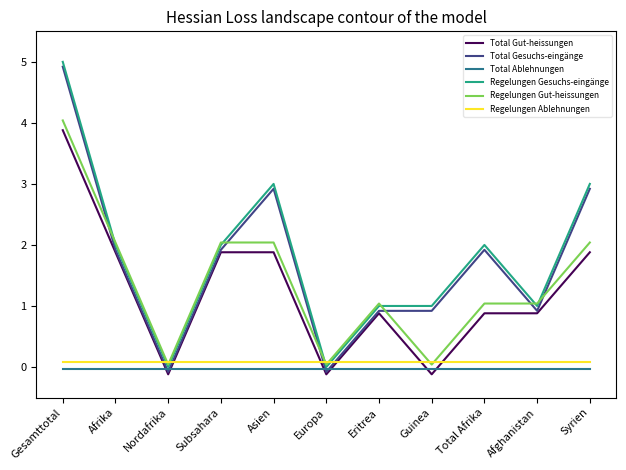

The Regelungen Gesuchs-eingänge series shows 2.0 at Subsahara. True or false?

True